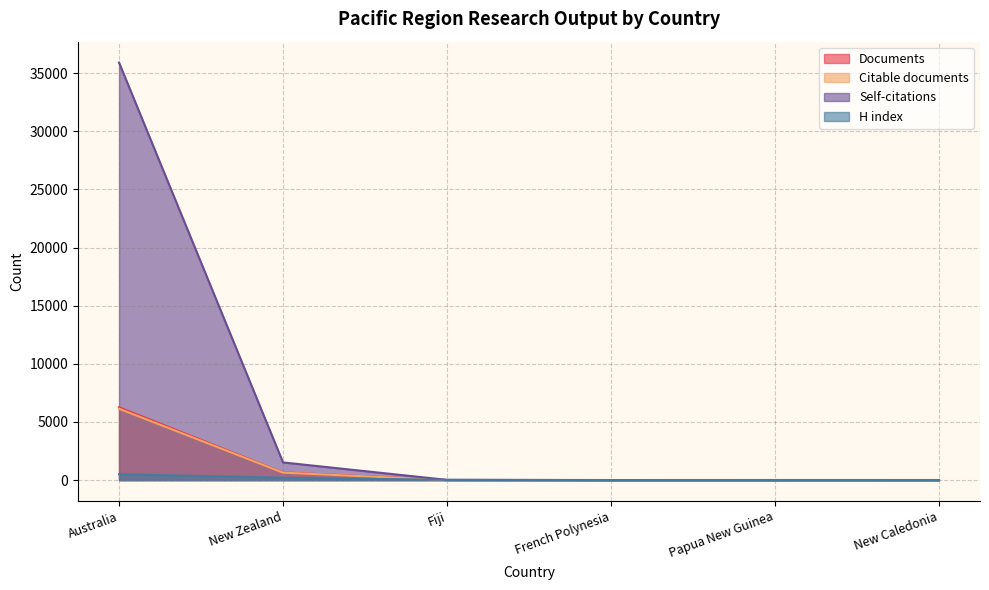

The value of Citable documents at New Zealand is 450. True or false?

False